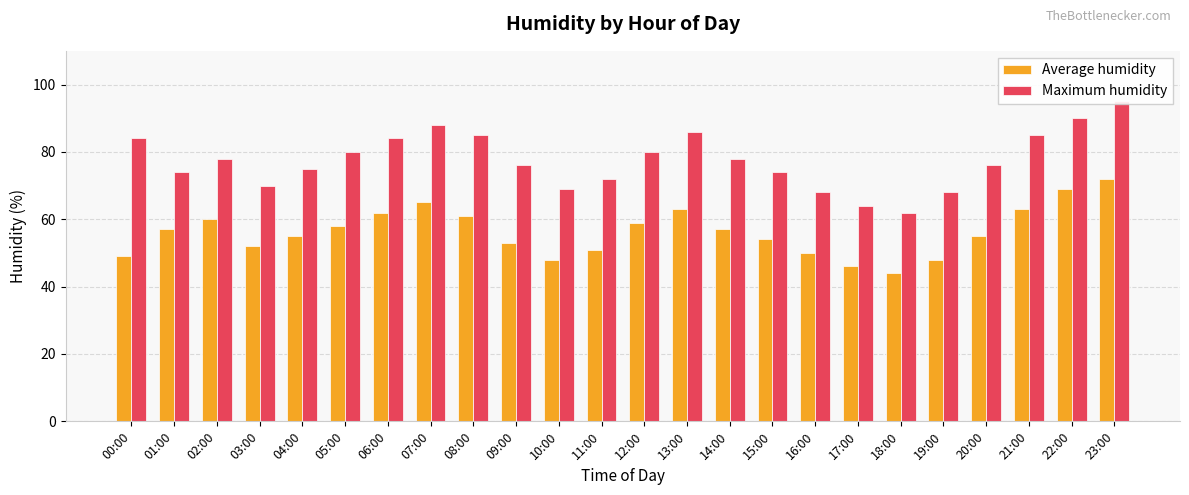

True or false: Maximum humidity has a value of 72 at 11:00.

True